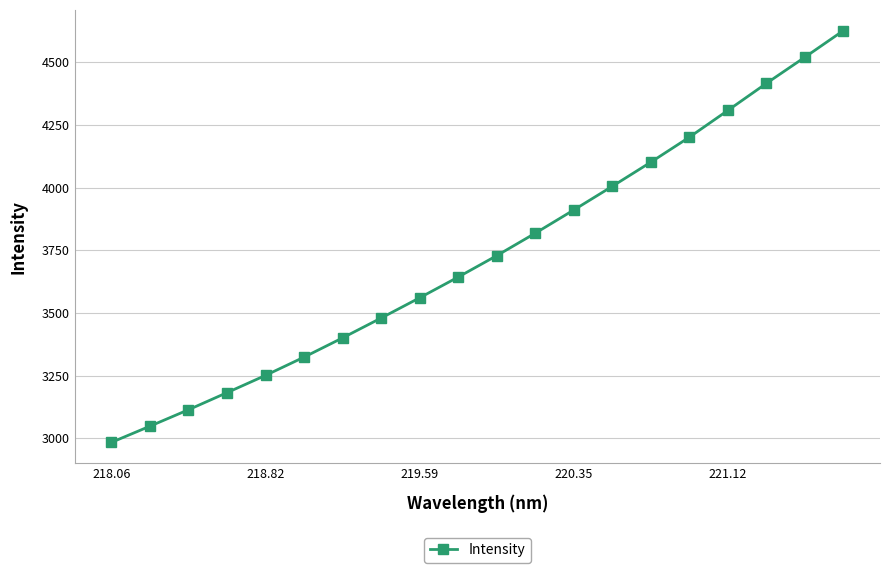

What is the value of the 14th point from the left?

4005.0